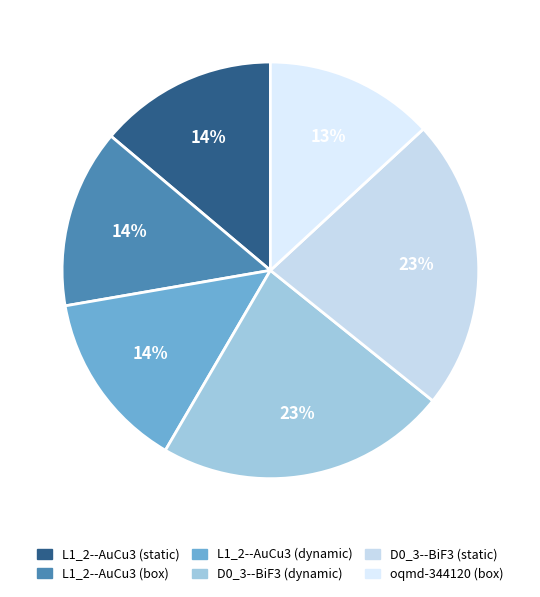

What percentage is NOT represented by D0_3--BiF3 (dynamic)?

77.4%